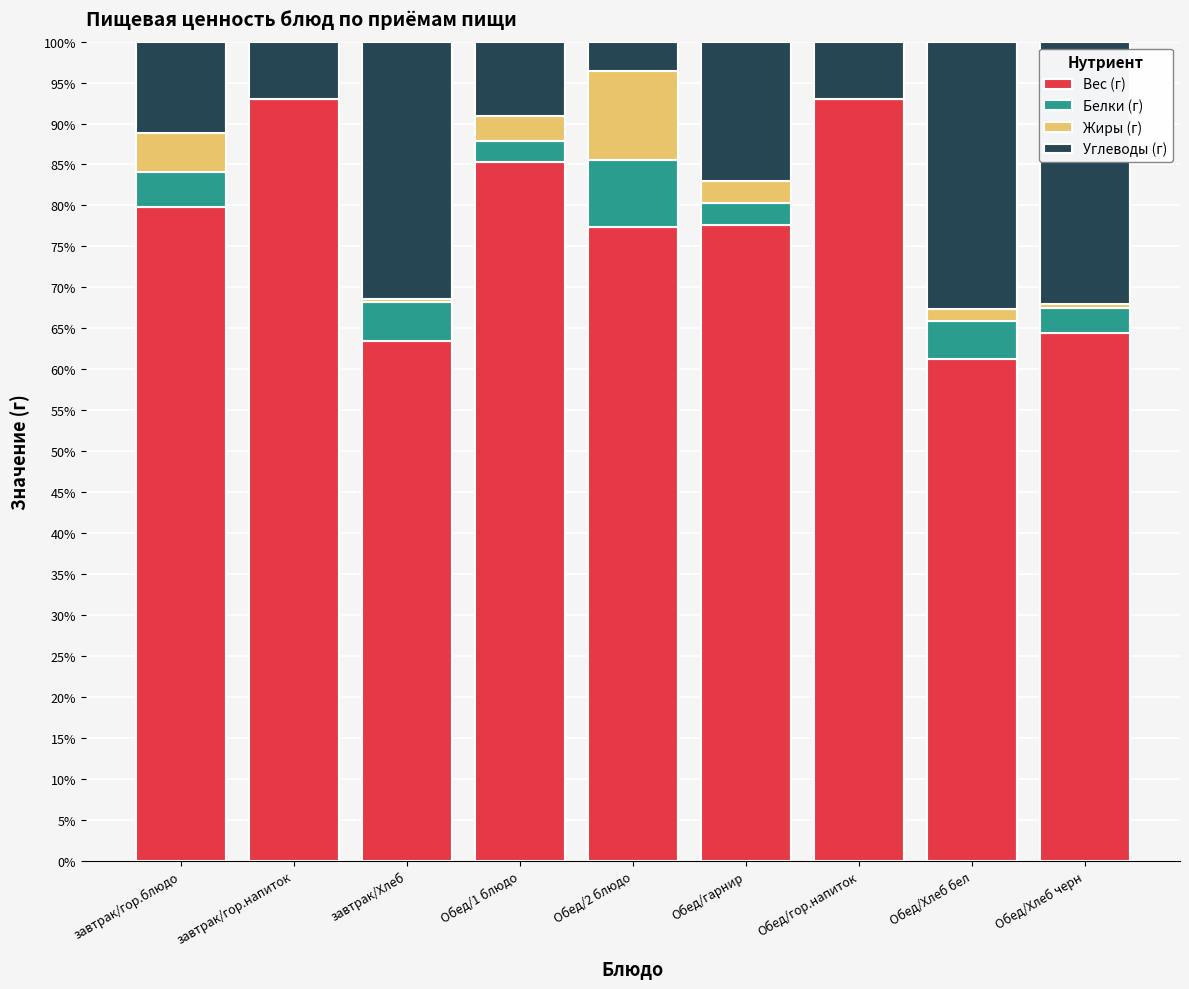

Does the chart contain stacked bars?

Yes